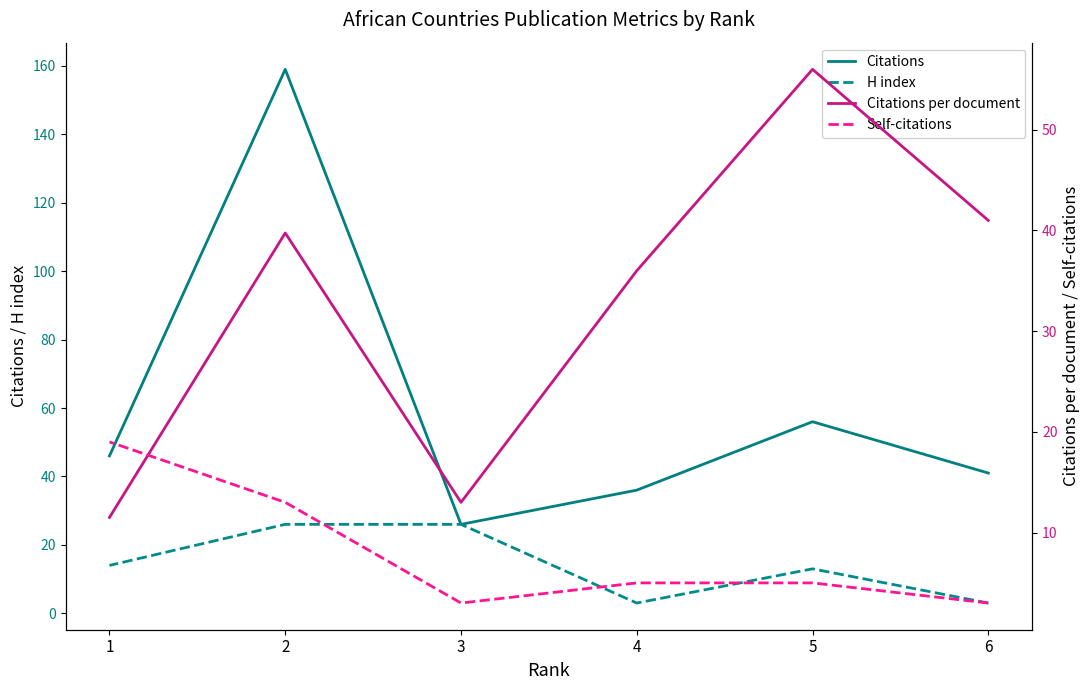

True or false: Citations and H index intersect in this chart.

False